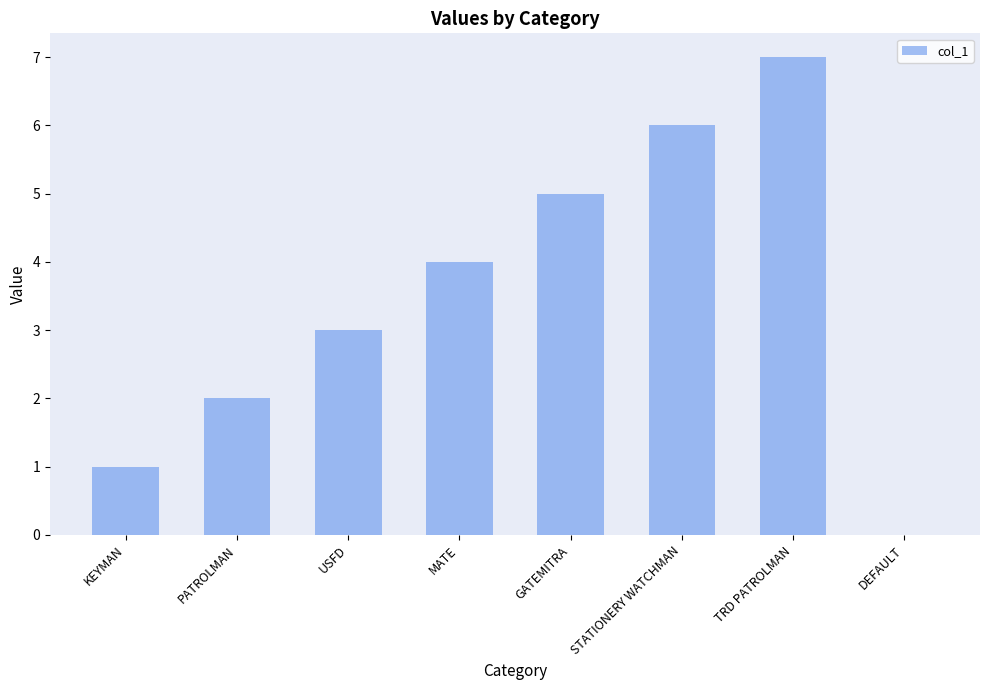

Approximately how many times larger is the value at STATIONERY WATCHMAN compared to MATE?

1.5